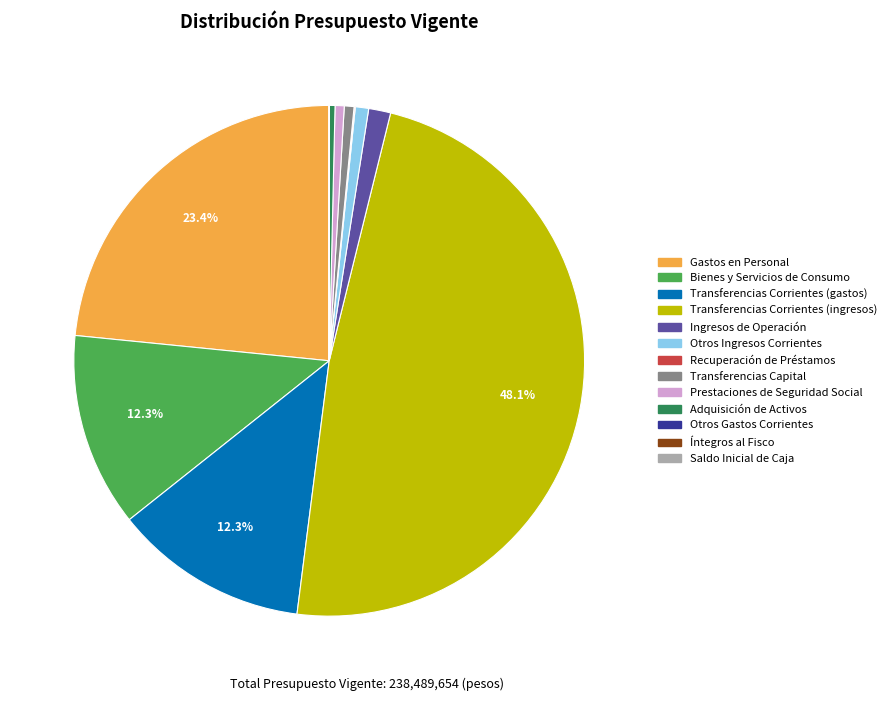

Is there any slice that represents more than half of the pie?

No